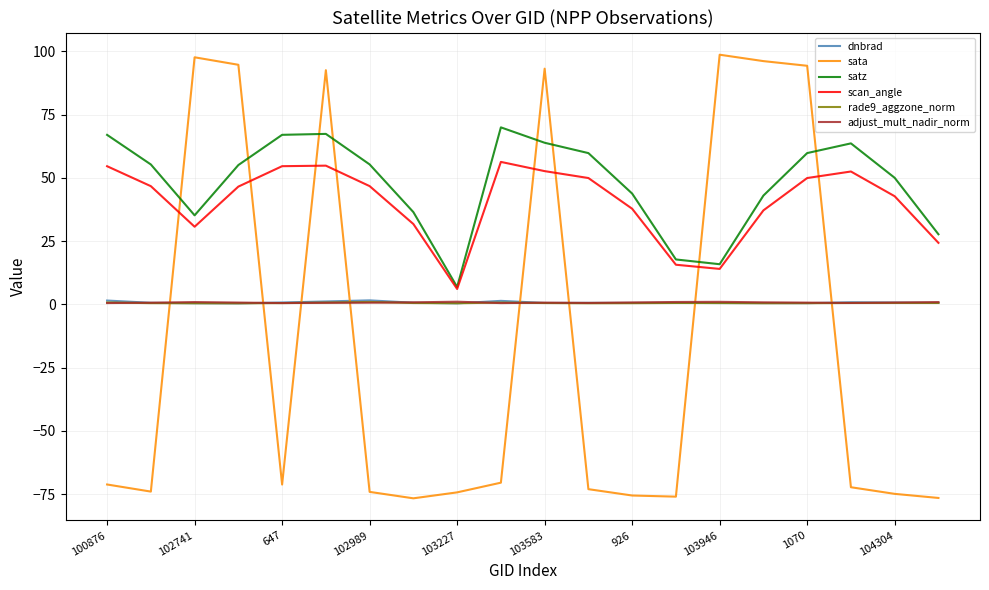

True or false: scan_angle and adjust_mult_nadir_norm cross at least once.

False